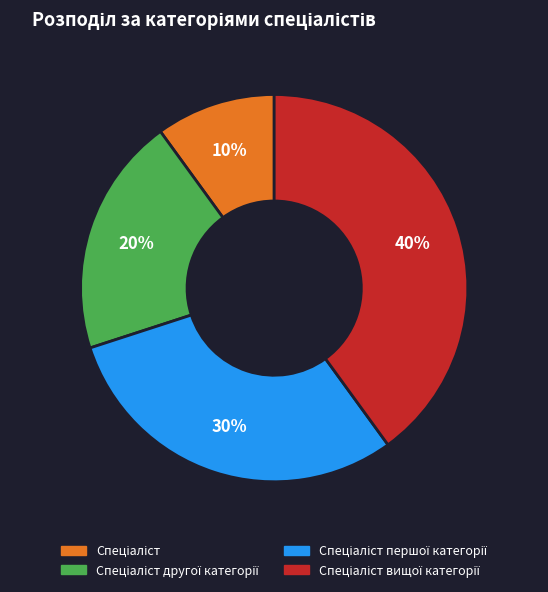

To the nearest percent, what is the difference between the largest and smallest slice percentages?

30%